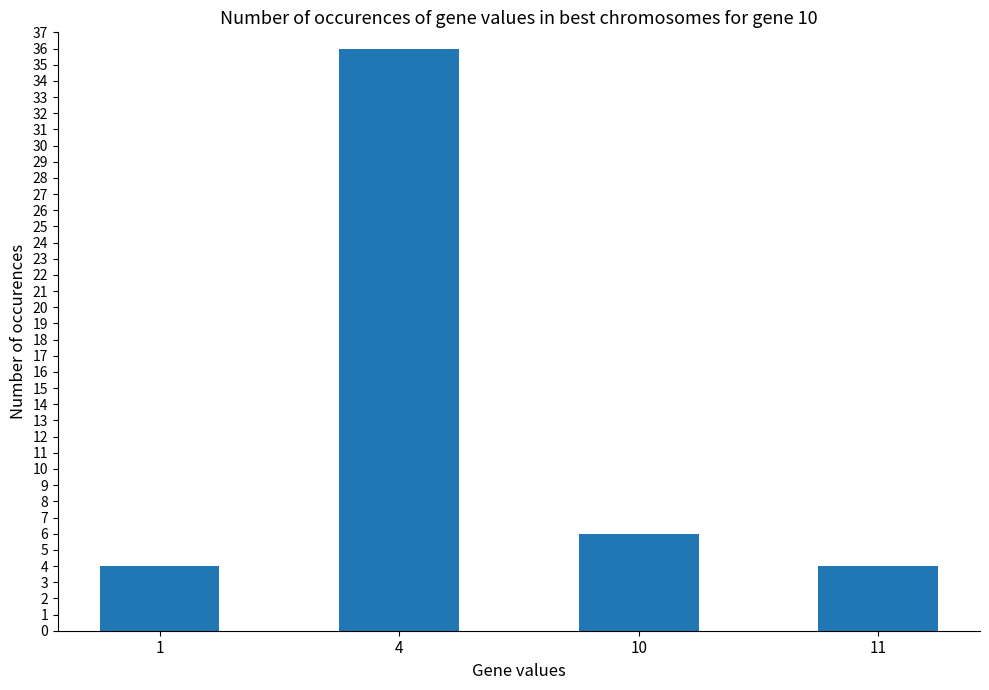

What is the change in value from 4 to 11?

-32